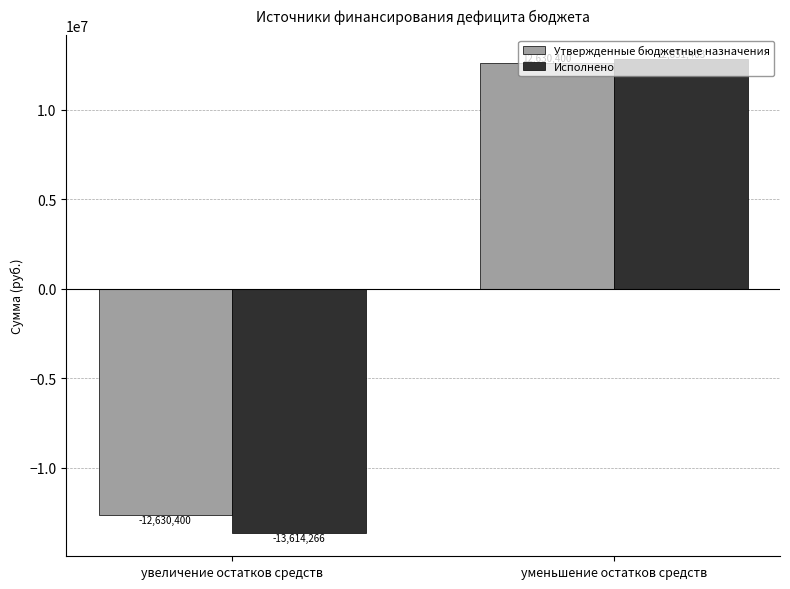

What is the total value across all series at увеличение остатков средств?

-26244666.2